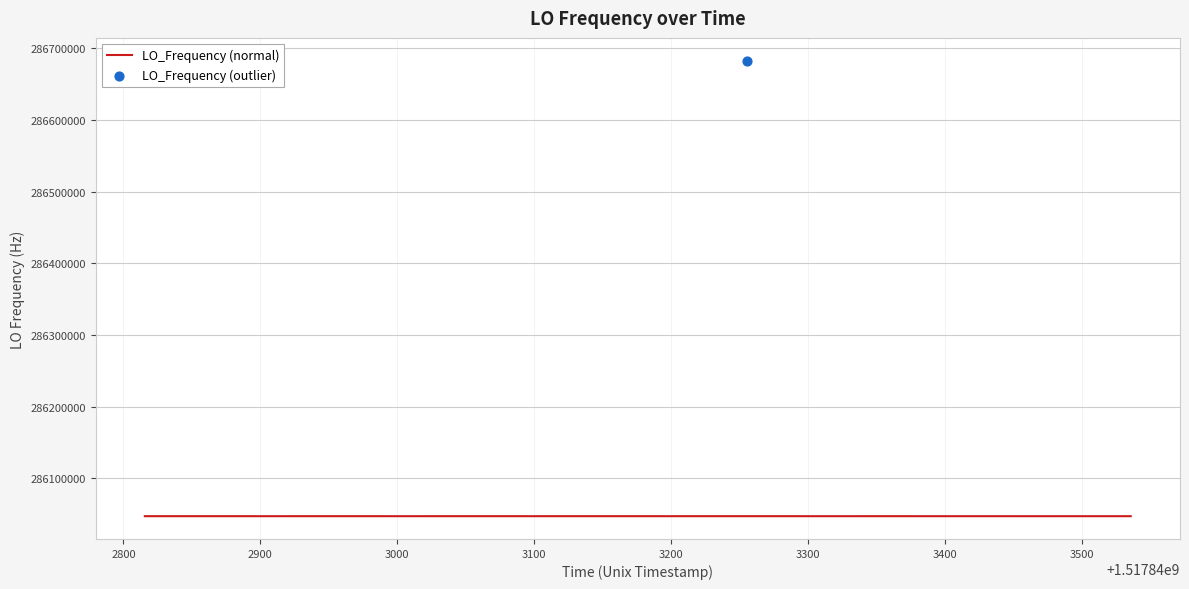

What is the change in value from 0 to 34?

-3.6